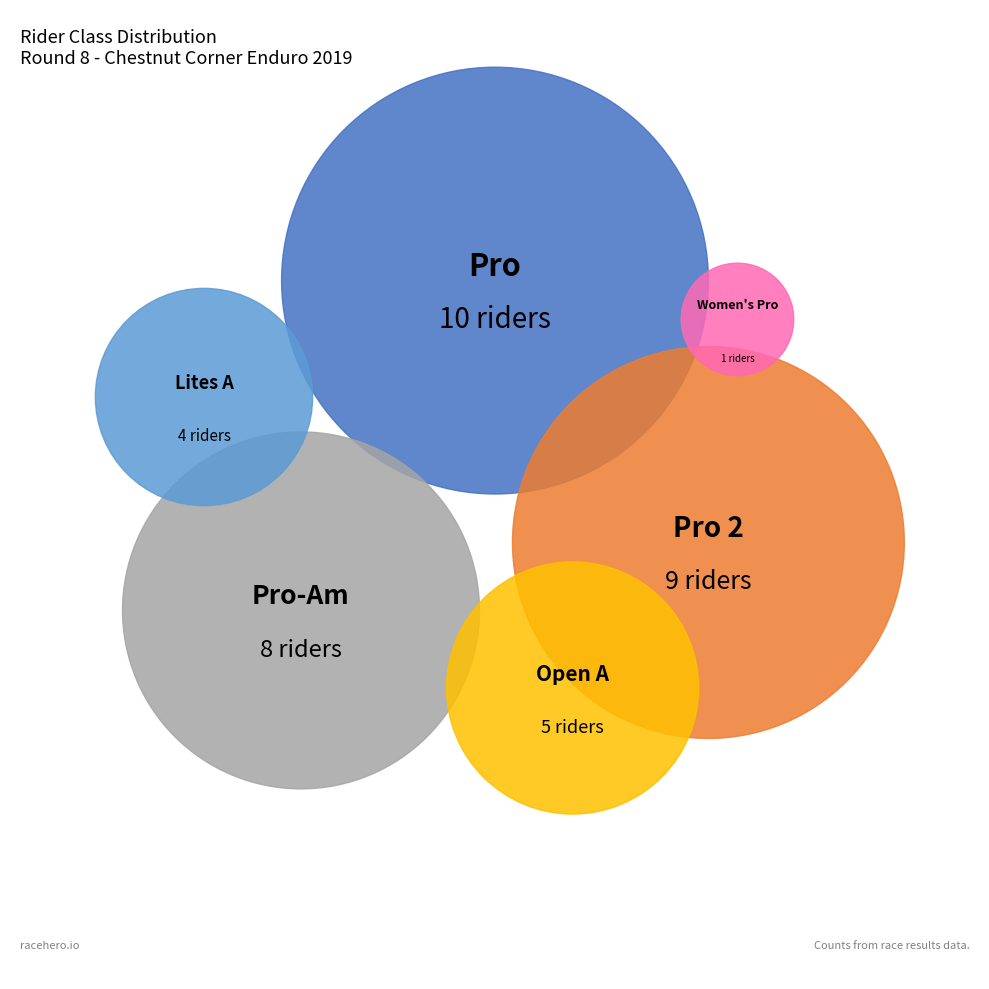

Is Lites A the majority of the pie?

No